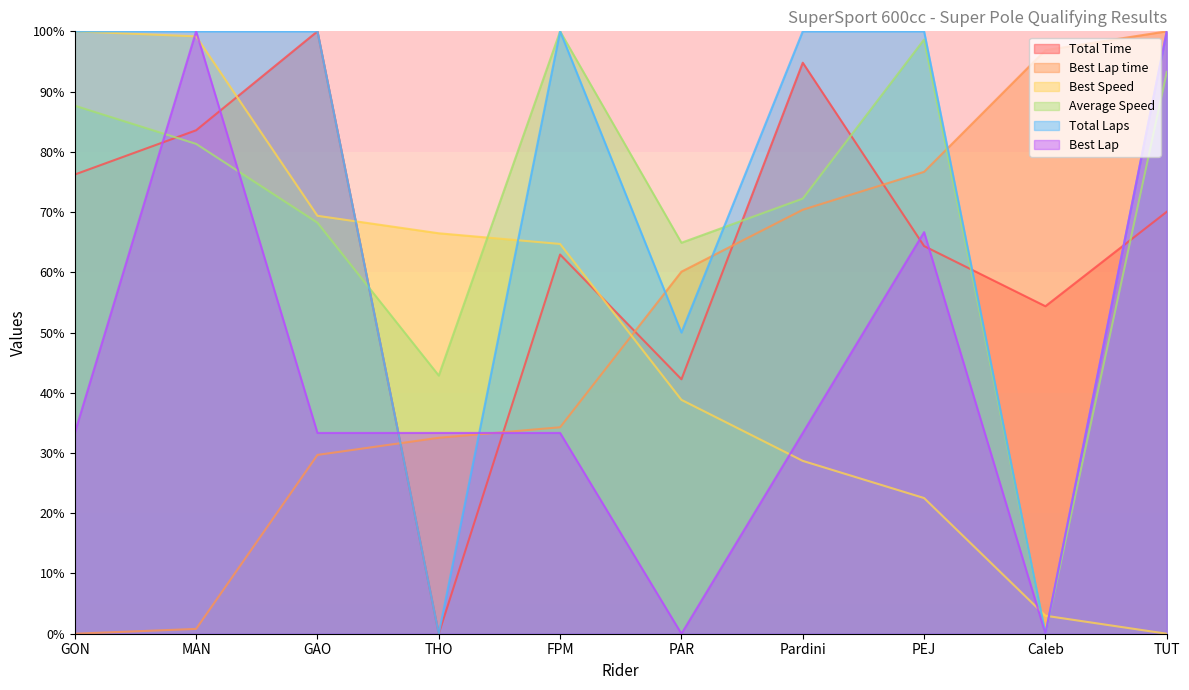

Which label corresponds to the largest value in the chart?

GON